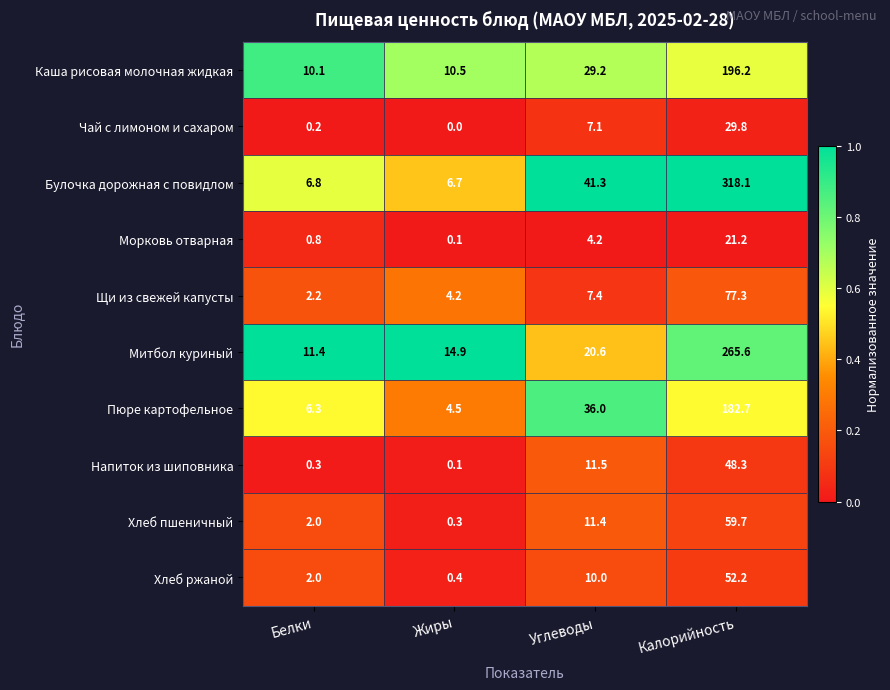

Which series has the largest range (max minus min)?

Булочка дорожная с повидлом